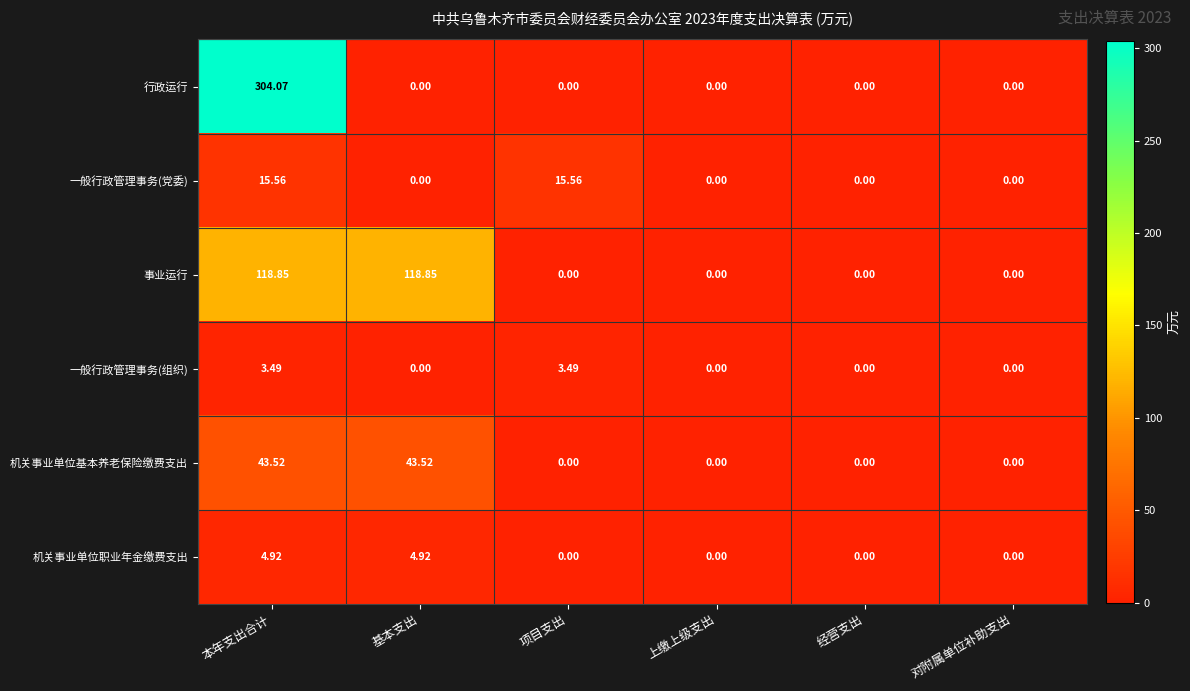

Which category has the highest value across all series?

本年支出合计